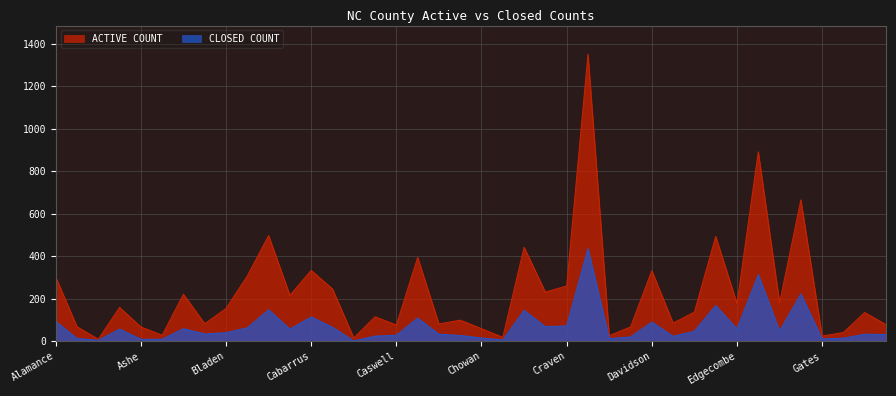

Is the value of CLOSED COUNT at Chatham greater than the value of ACTIVE COUNT at Cabarrus?

No